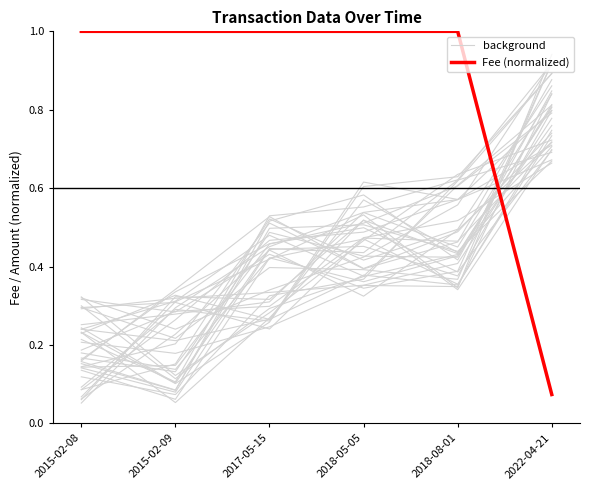

After their last crossing, which series has the higher values: Fee (normalized) or background?

background